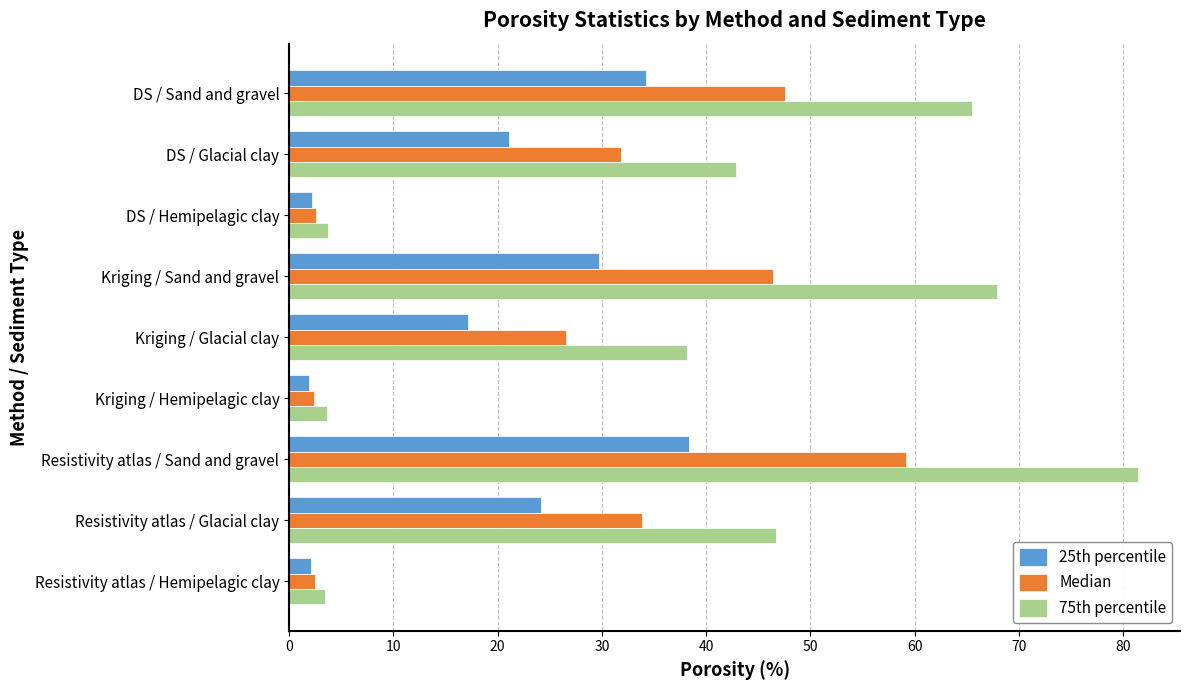

What is the difference between the maximum and minimum values in the 25th percentile series?

36.5